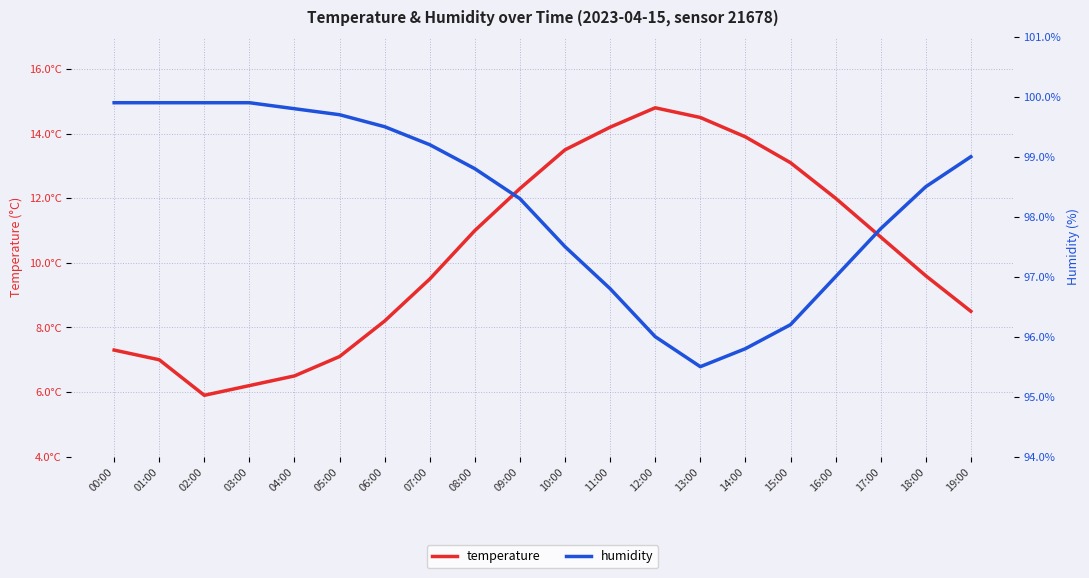

True or false: humidity and temperature cross at least once.

False